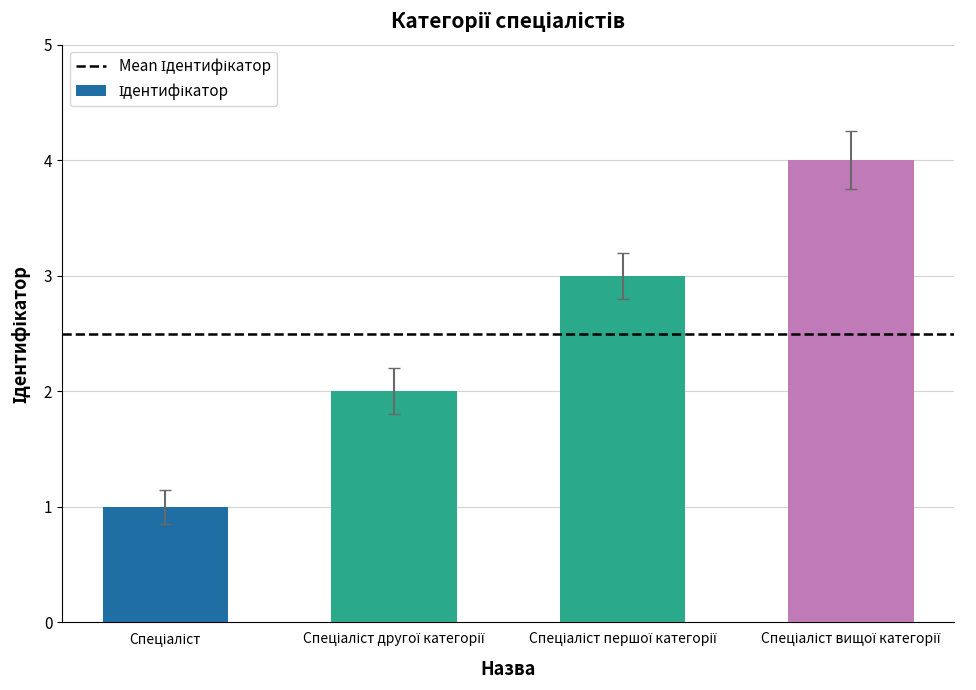

What is the greatest value displayed?

4